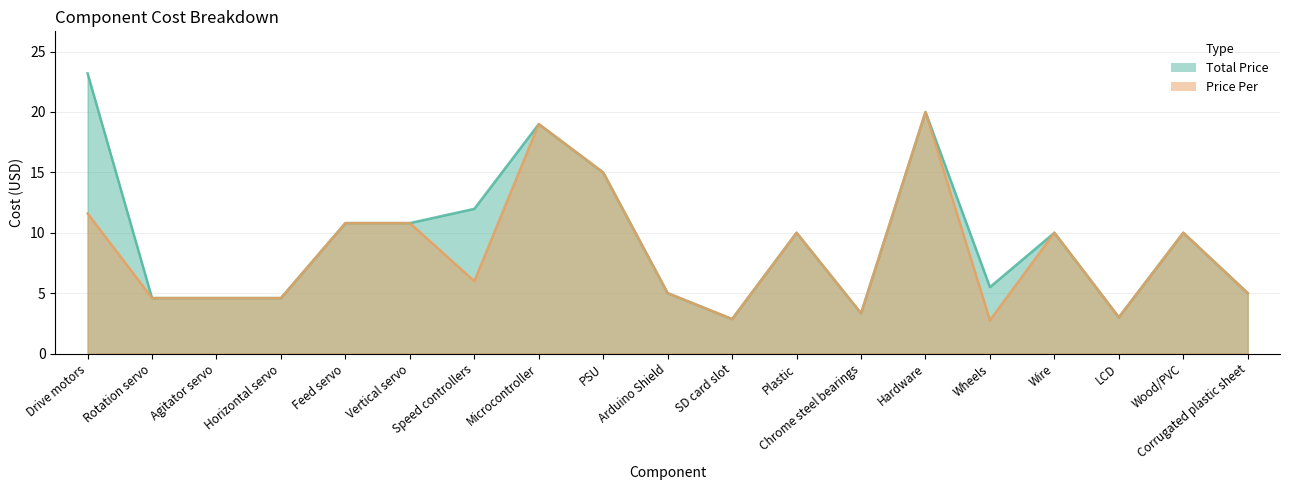

True or false: Price Per and Total Price cross at least once.

False